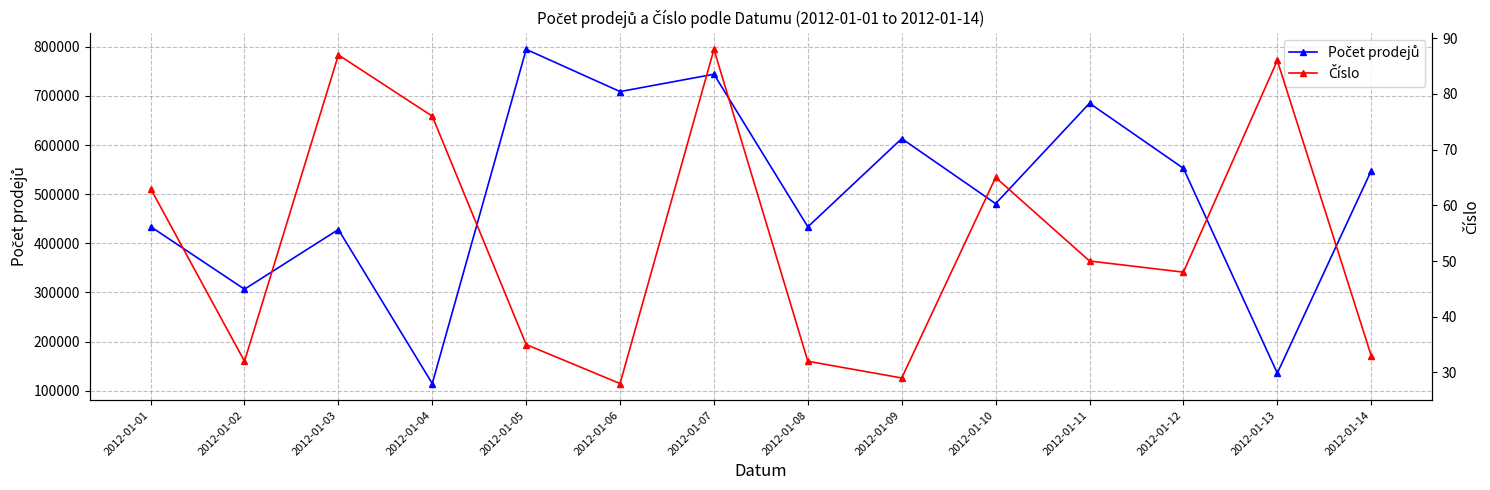

What is the value of the Číslo point at the 8th from the left?

32